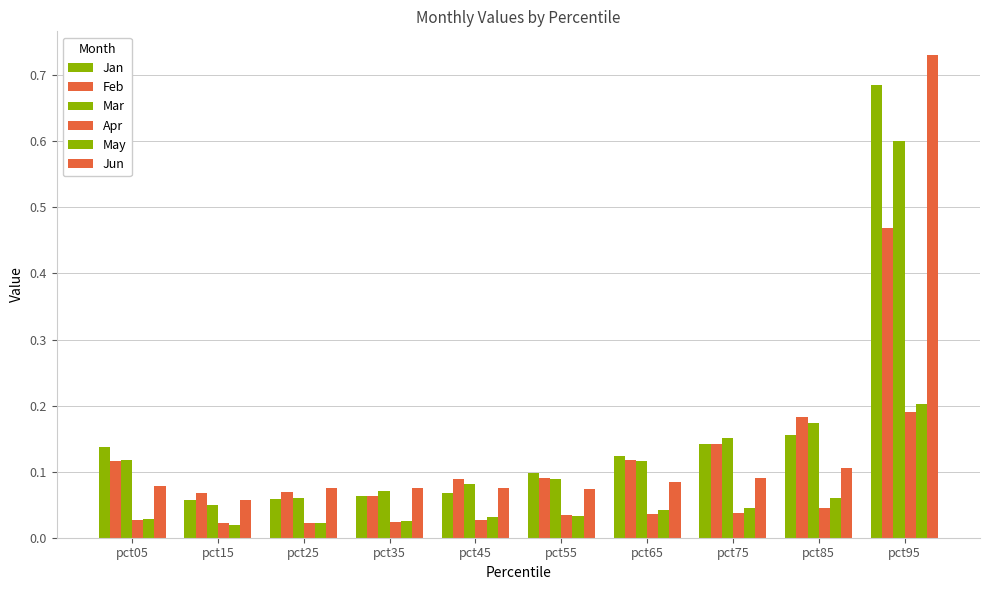

How many categories are shown in the chart?

10